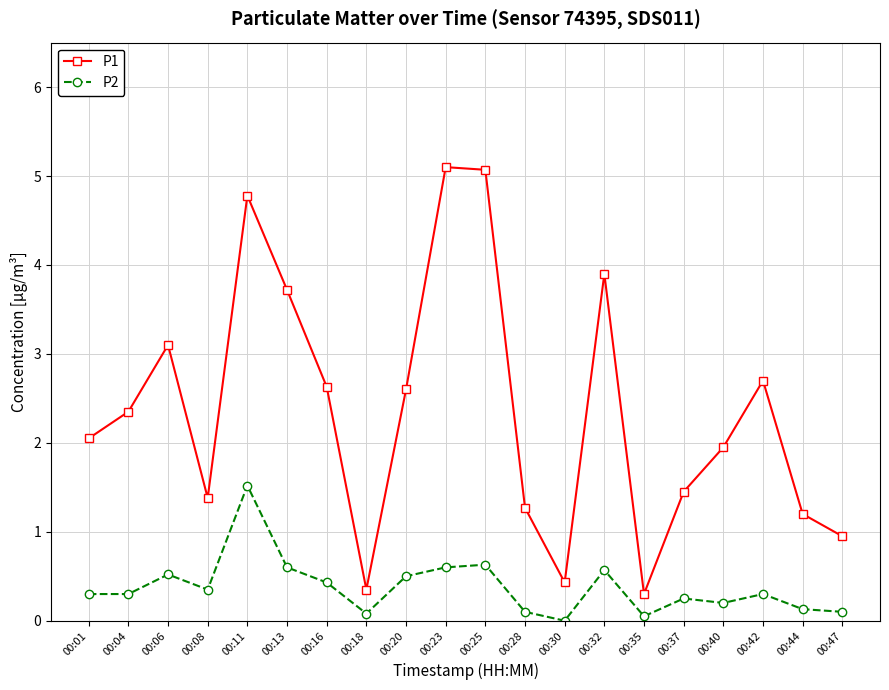

What are all the series names shown in the legend?

P1, P2